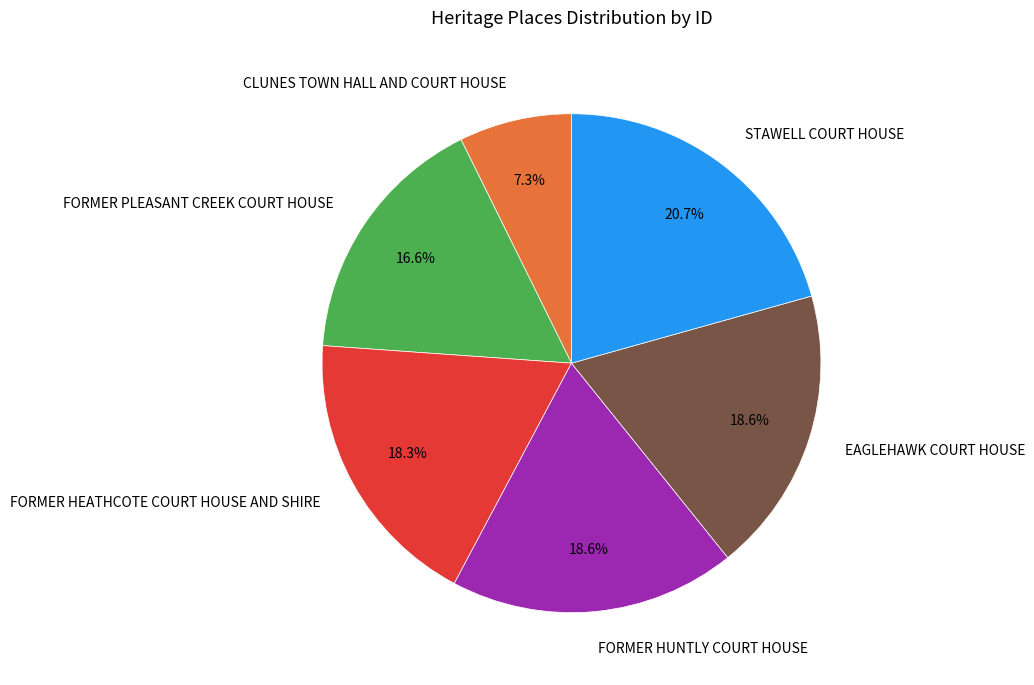

What percentage is the FORMER PLEASANT CREEK COURT HOUSE slice, to the nearest percent?

17%